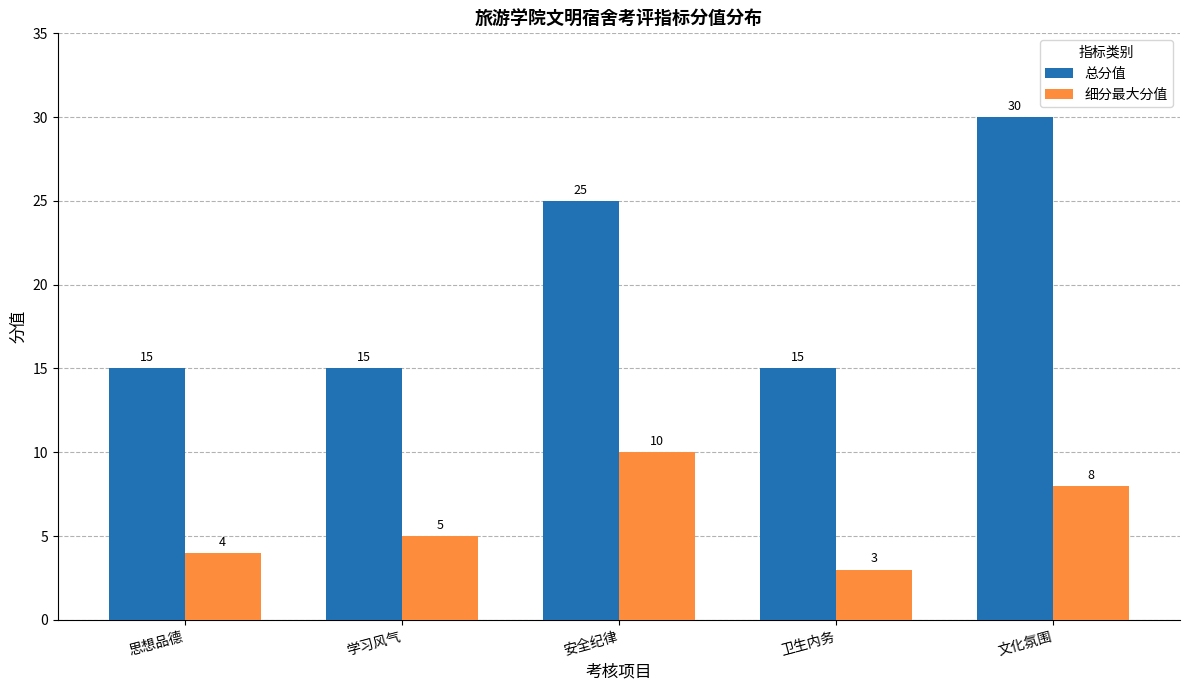

The 总分值 series shows 12 at 文化氛围. True or false?

False